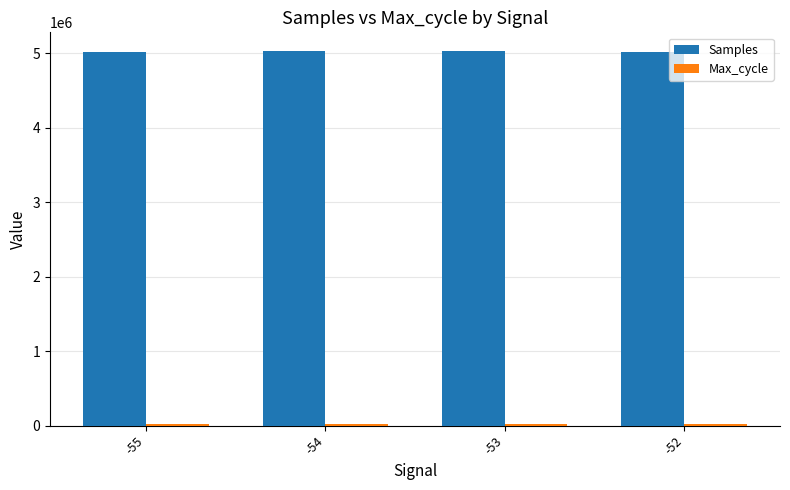

Which series has the widest spread of values?

Samples